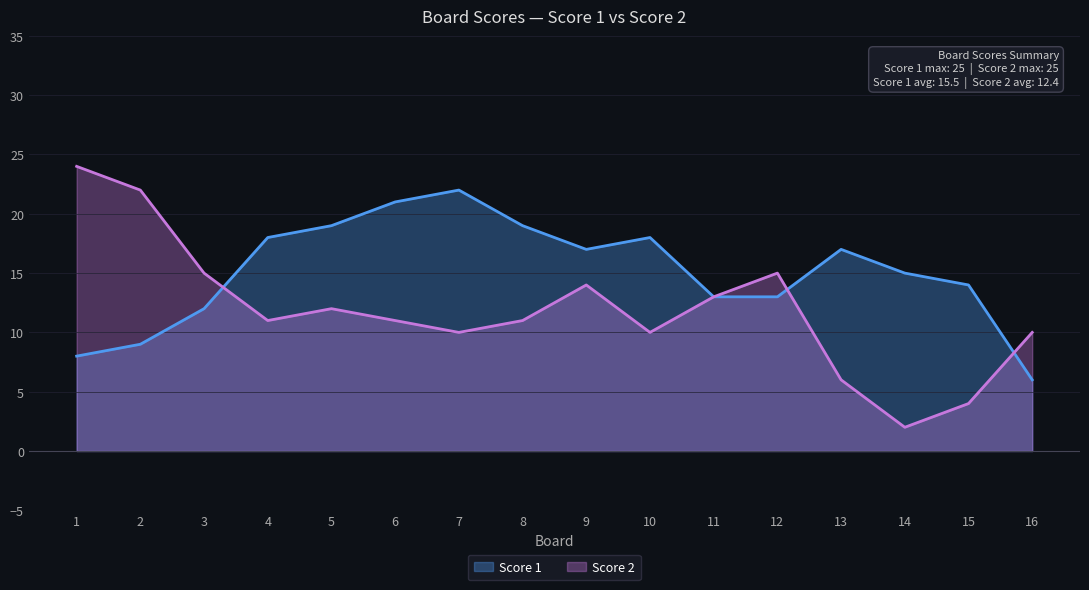

Which series has the largest total across all categories?

Score 1